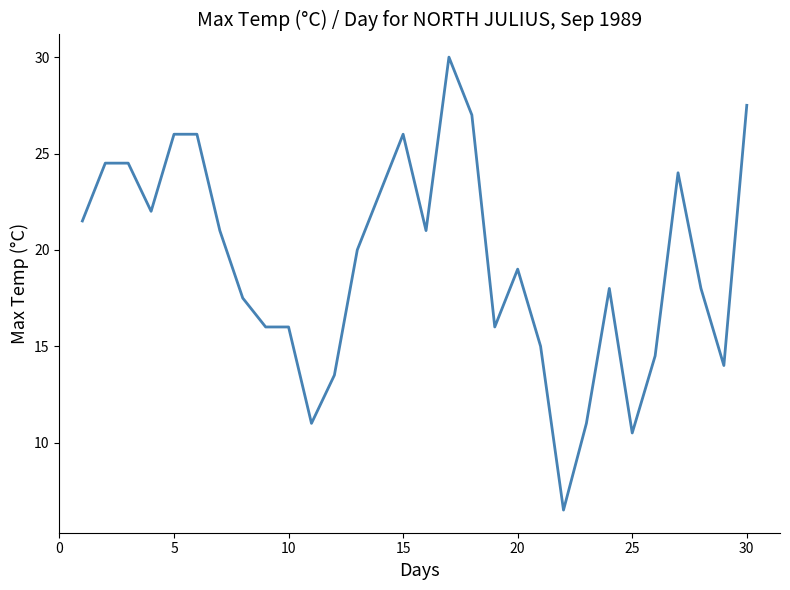

What is the minimum value shown in the chart?

6.5